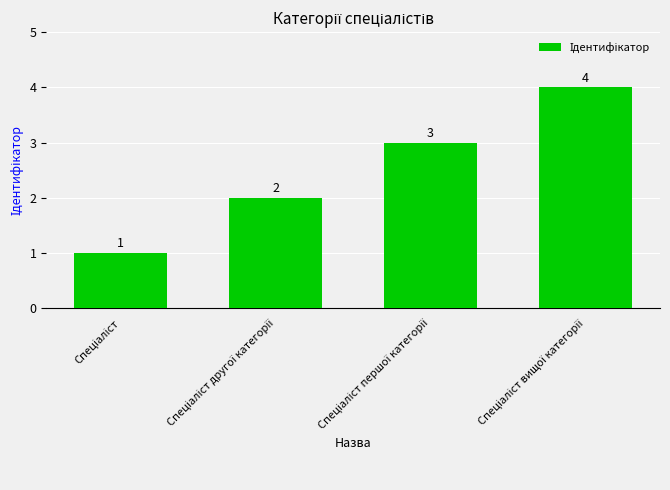

How many values are between 2 and 4?

3